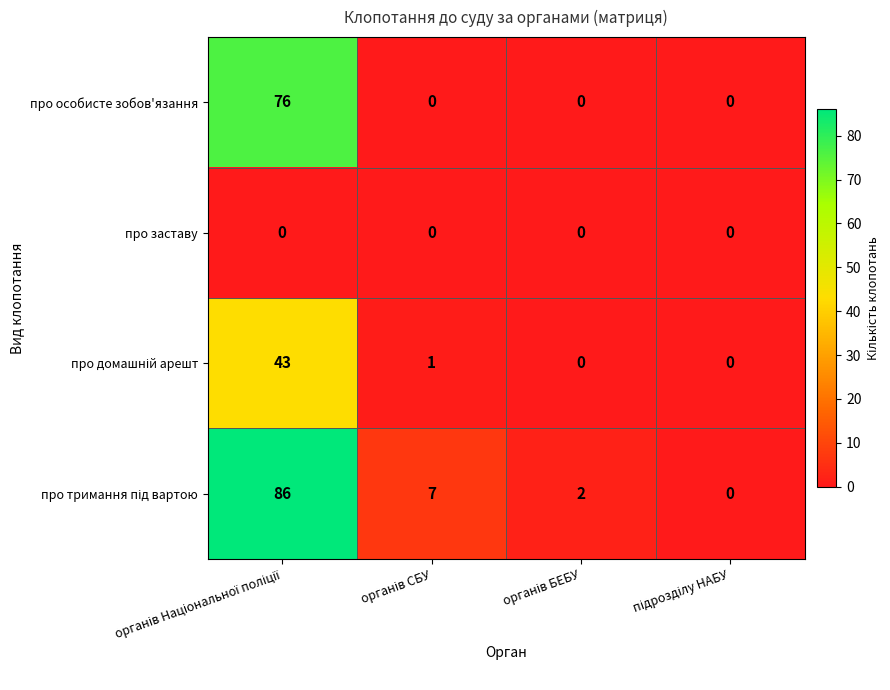

How many про особисте зобов'язання values are between 0 and 76?

4